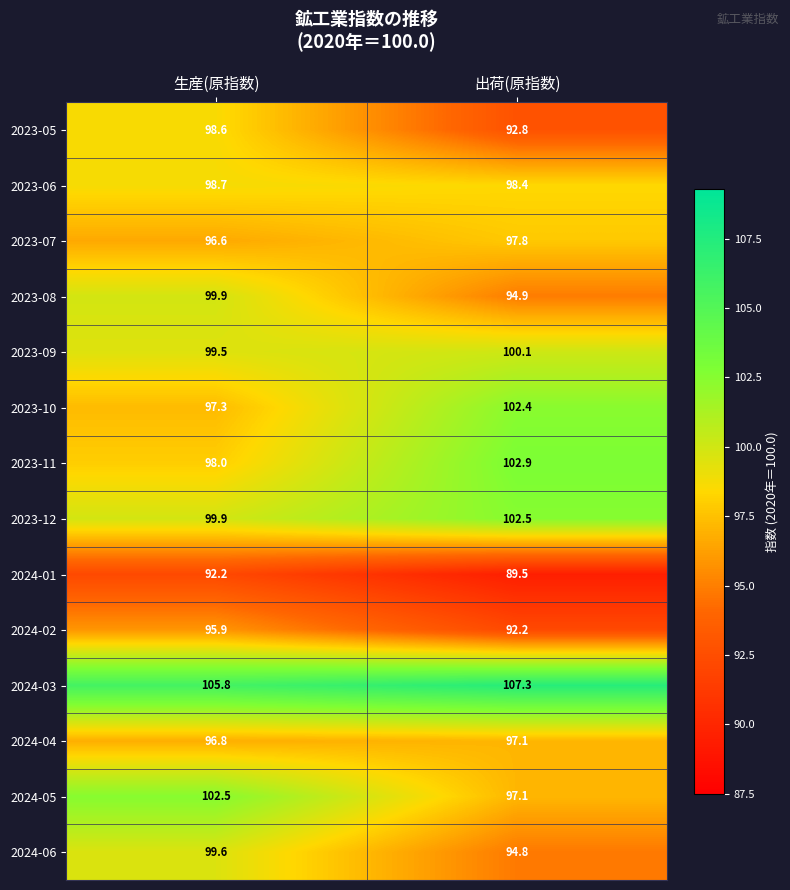

The value of 2023-10 at 出荷(原指数) is 157.5. True or false?

False